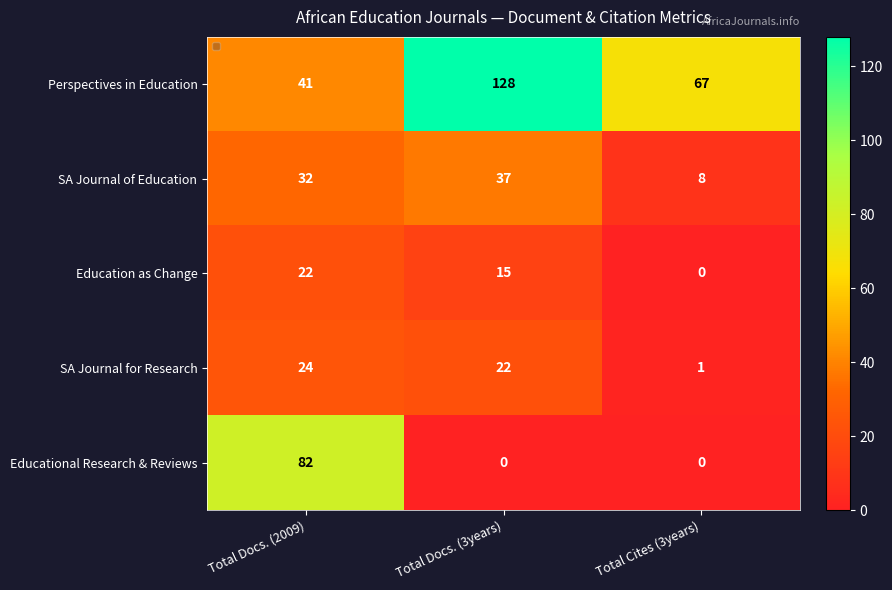

How many series are shown in this chart?

5